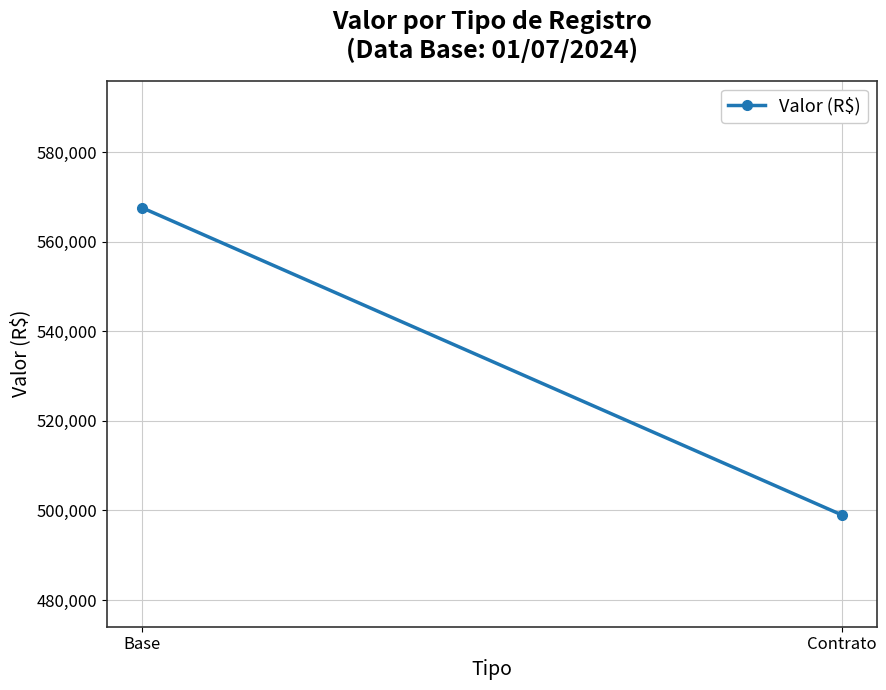

How many lines are shown in the chart?

1